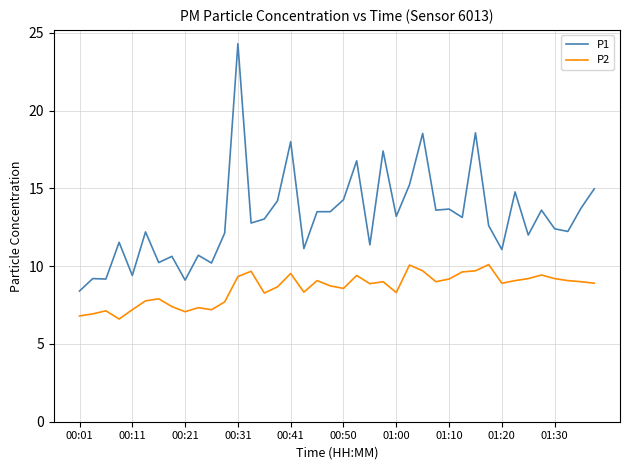

True or false: P2 and P1 intersect in this chart.

False